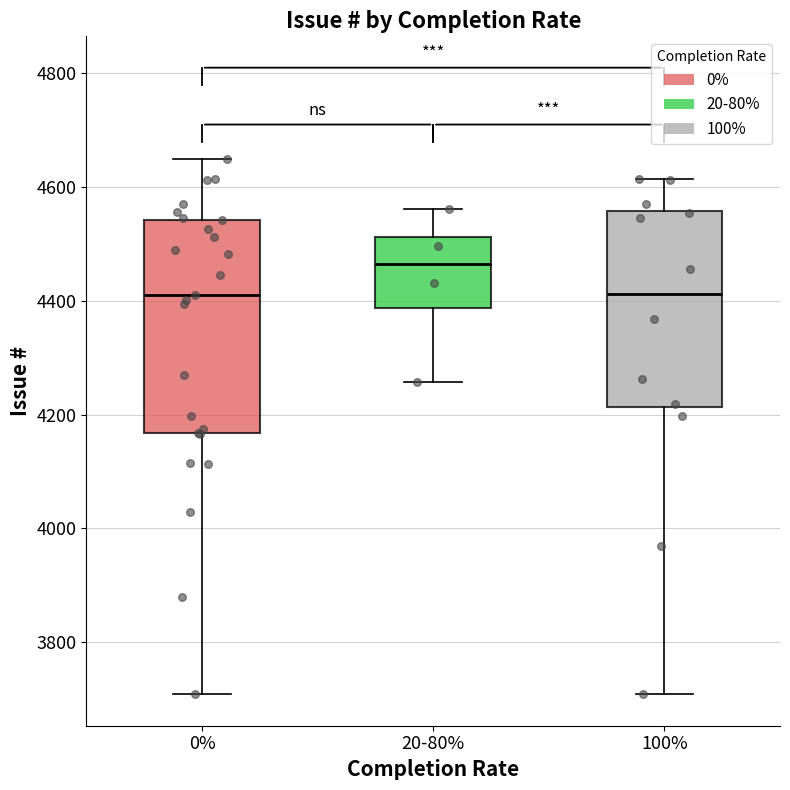

Which box is the tallest, from its lower edge to its upper edge?

0%